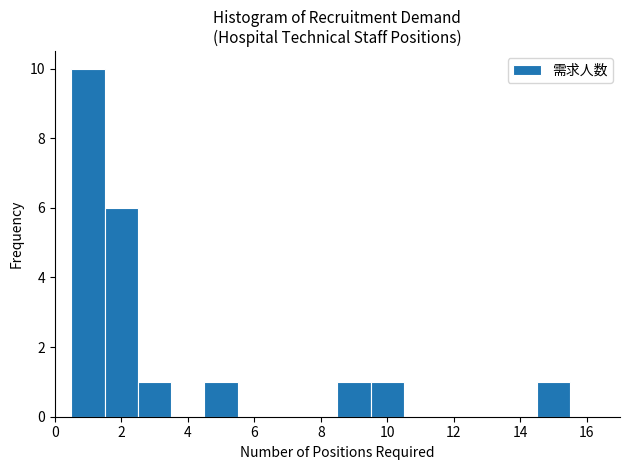

Reading left to right, transcribe this chart: for each bar, give the range it covers on the x-axis and its height. Neither the bar edges nor the heights are printed on the chart, so give them approximately, as read against the axes.

0.5 to 1.5: 10
1.5 to 2.5: 6
2.5 to 3.5: 1
3.5 to 4.5: 0
4.5 to 5.5: 1
5.5 to 6.5: 0
6.5 to 7.5: 0
7.5 to 8.5: 0
8.5 to 9.5: 1
9.5 to 10.5: 1
10.5 to 11.5: 0
11.5 to 12.5: 0
12.5 to 13.5: 0
13.5 to 14.5: 0
14.5 to 15.5: 1